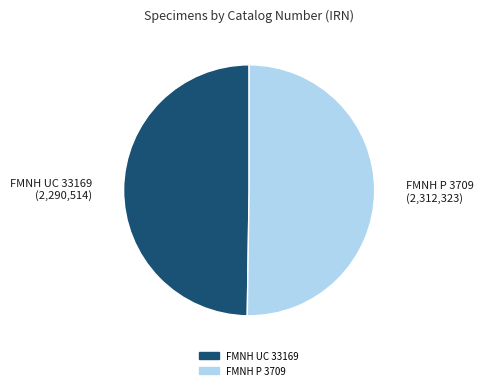

Combined, do FMNH UC 33169 and FMNH P 3709 account for over 50%?

Yes